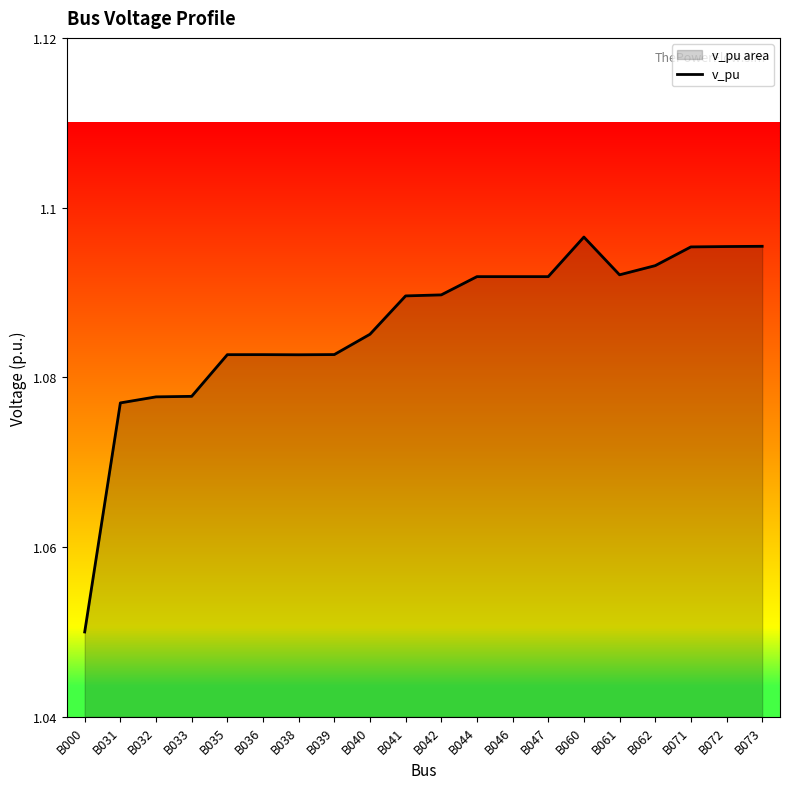

True or false: the data shows 1.8 at B041.

False